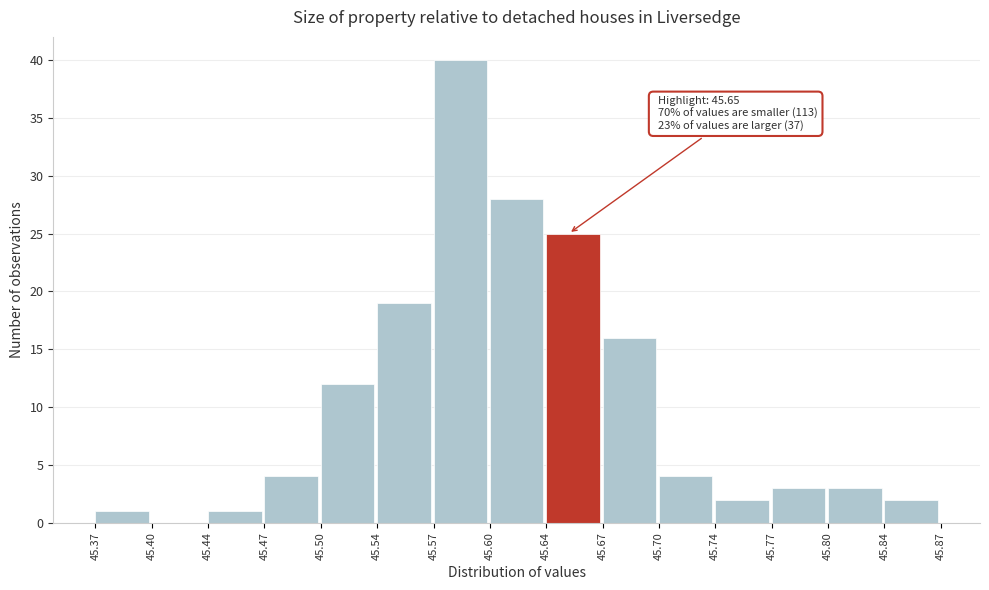

Which range on the x-axis has the tallest bar?

45.57 to 45.60